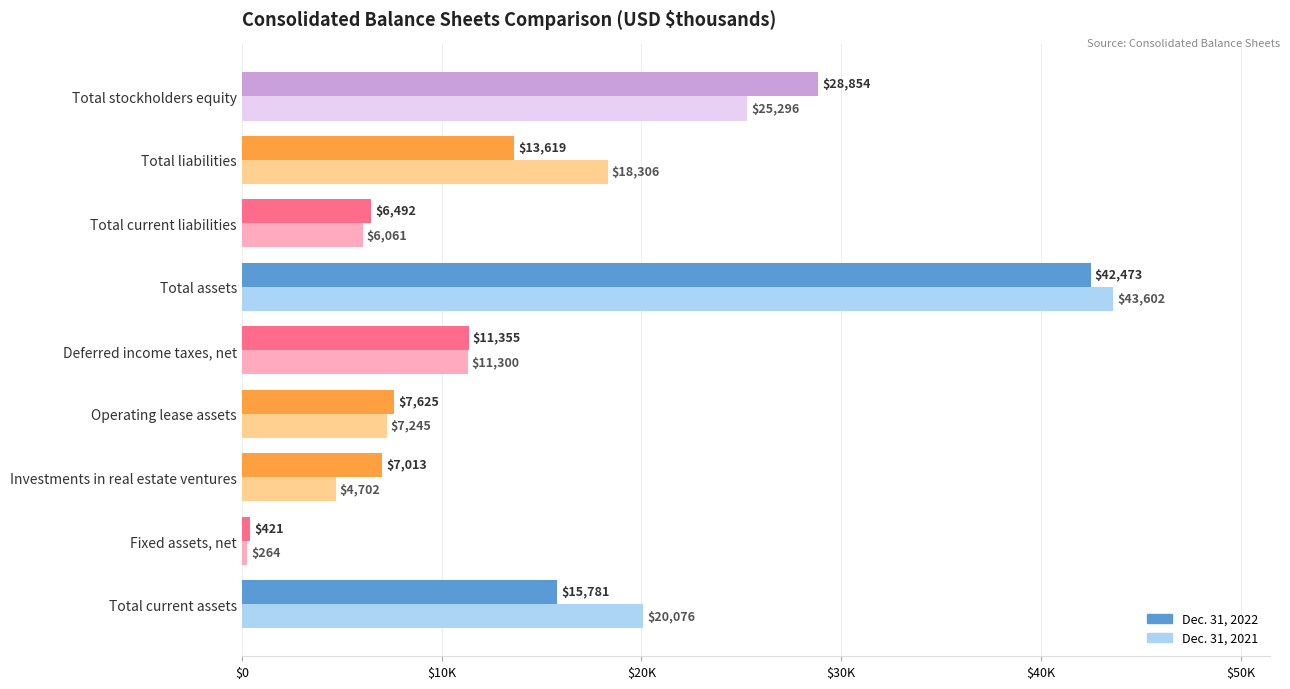

What are all the series names shown in the legend?

Dec. 31, 2022, Dec. 31, 2021